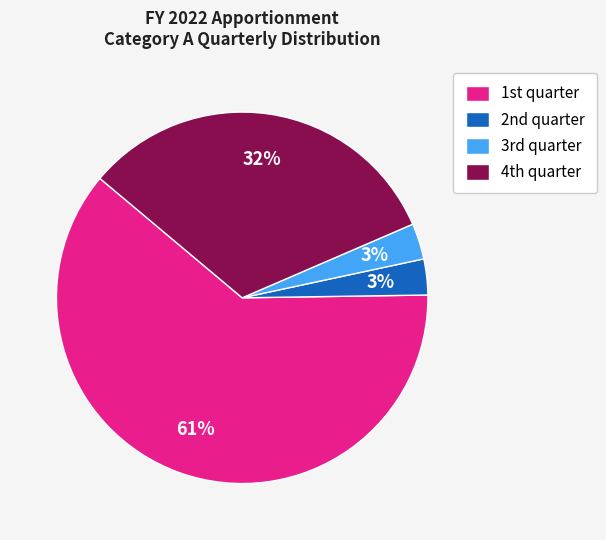

Which slice is the largest?

1st quarter